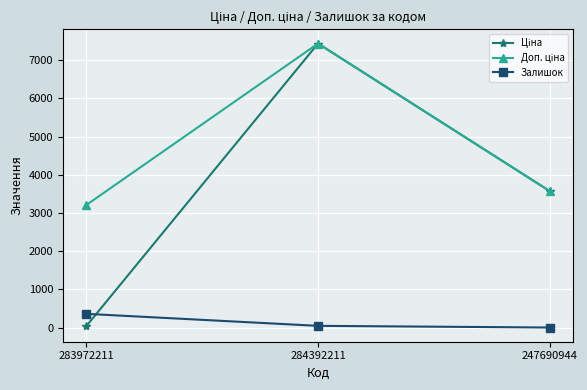

True or false: Залишок has a value of 2.0 at 247690944.

True